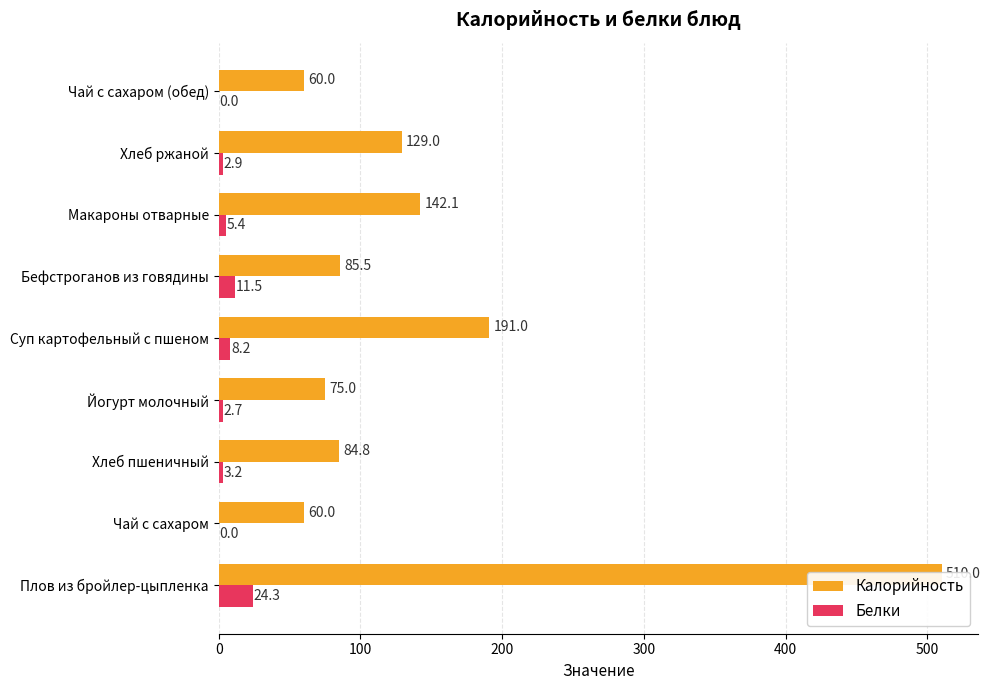

Is the value of Белки at Йогурт молочный greater than the value of Калорийность at Чай с сахаром?

No